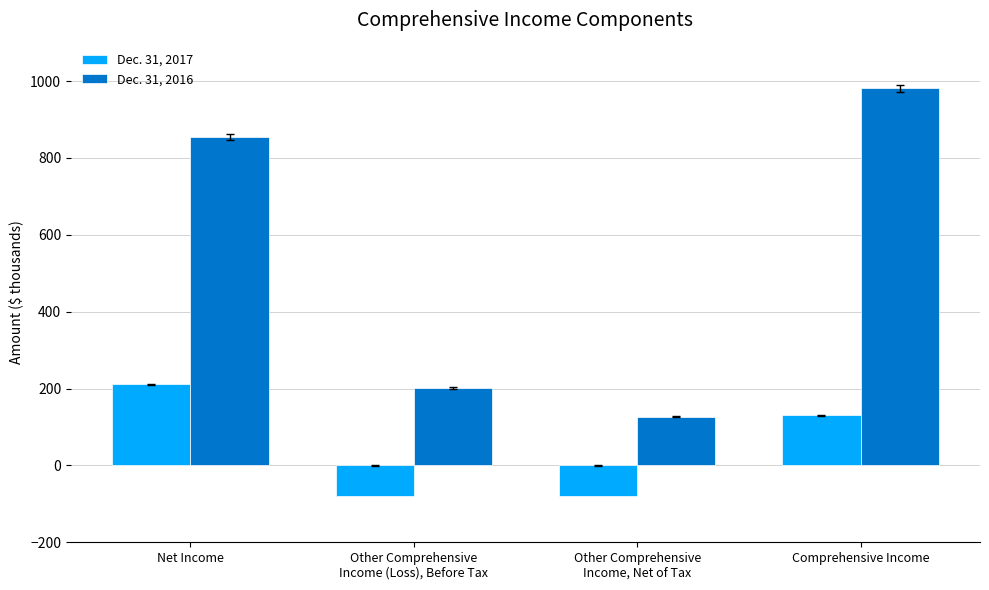

At how many categories does at least one series exceed 719?

2